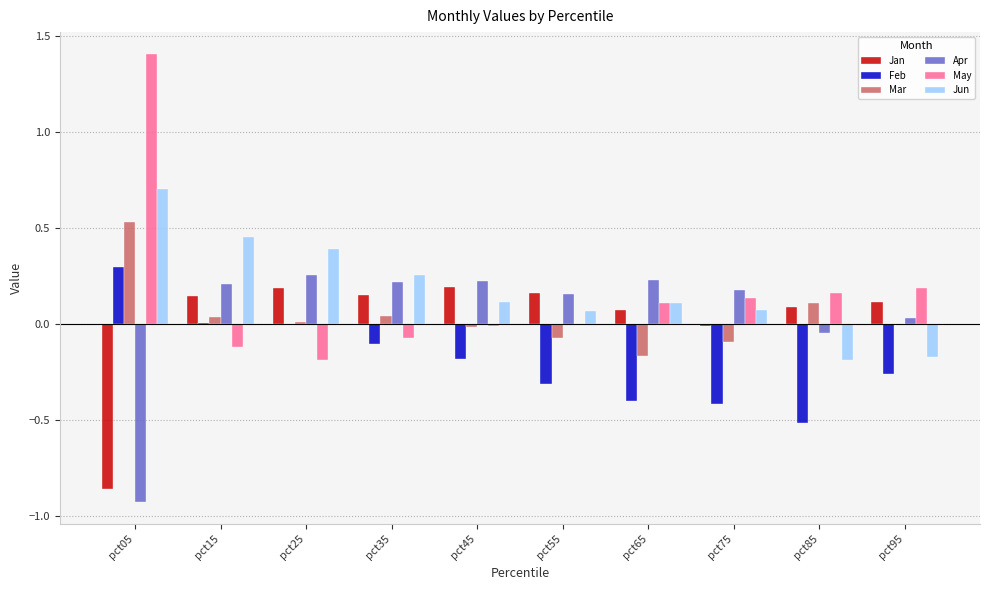

Is it true that Jun equals -0.2 at pct85?

True